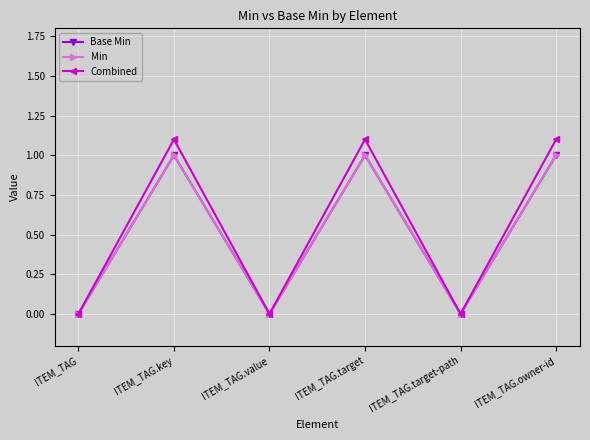

At how many categories does at least one series exceed 0?

3